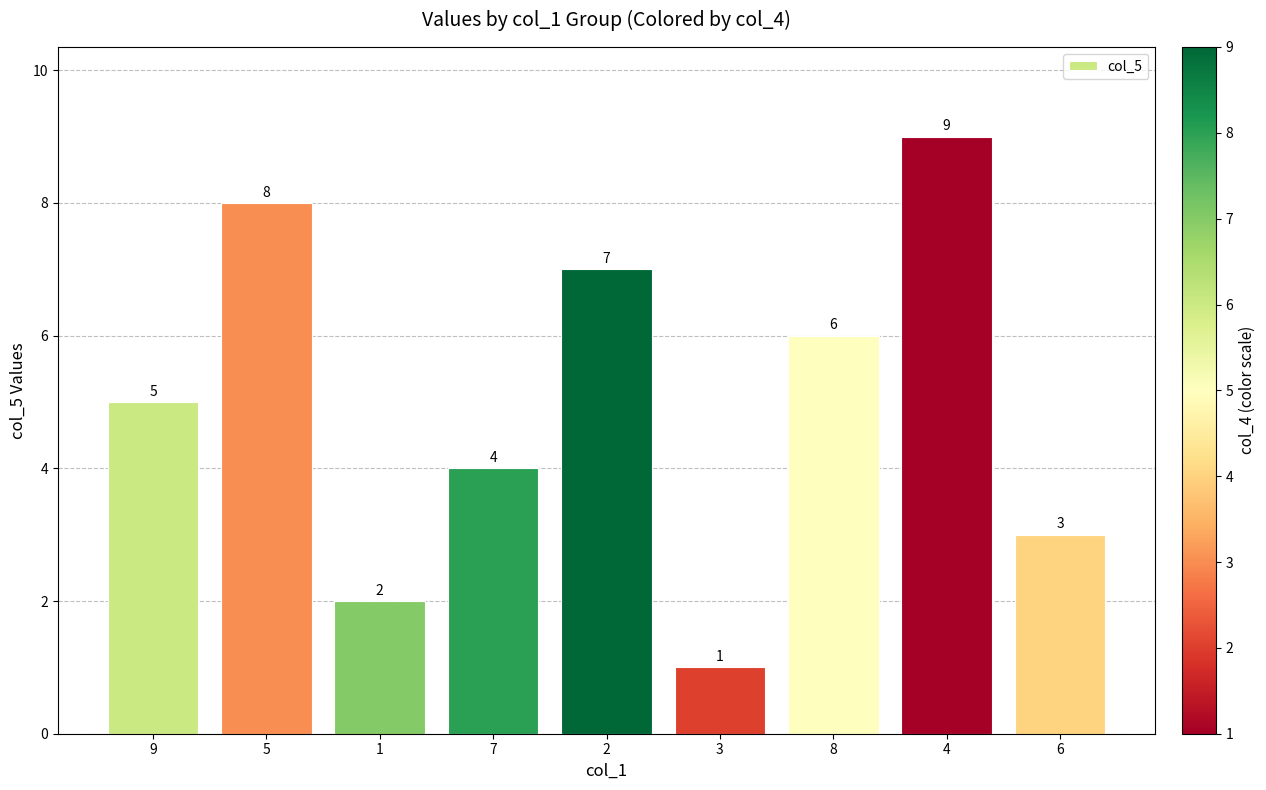

Reading right to left, transcribe all the data shown in this chart.

3	9	6	1	7	4	2	8	5